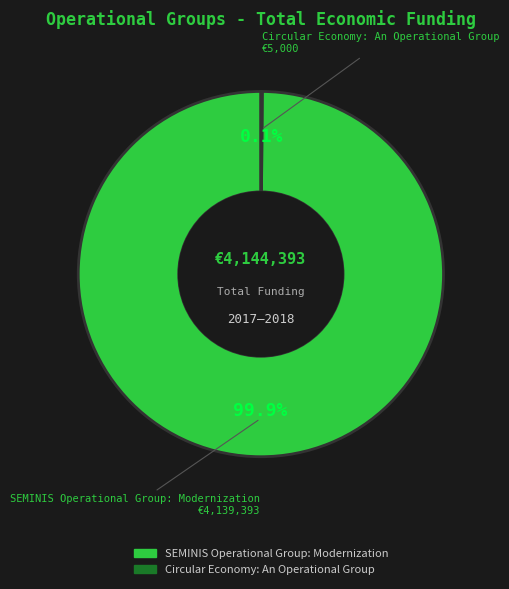

What percentage is NOT represented by SEMINIS Operational Group: Modernization?

0.1%